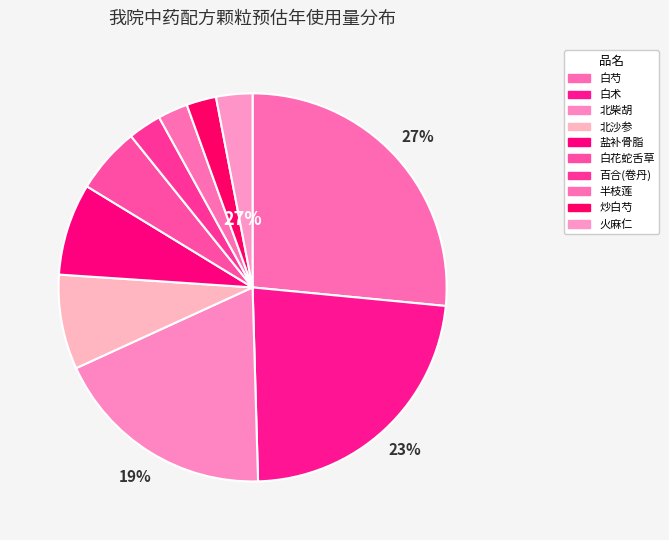

Which has a higher value, 火麻仁 or 盐补骨脂?

盐补骨脂